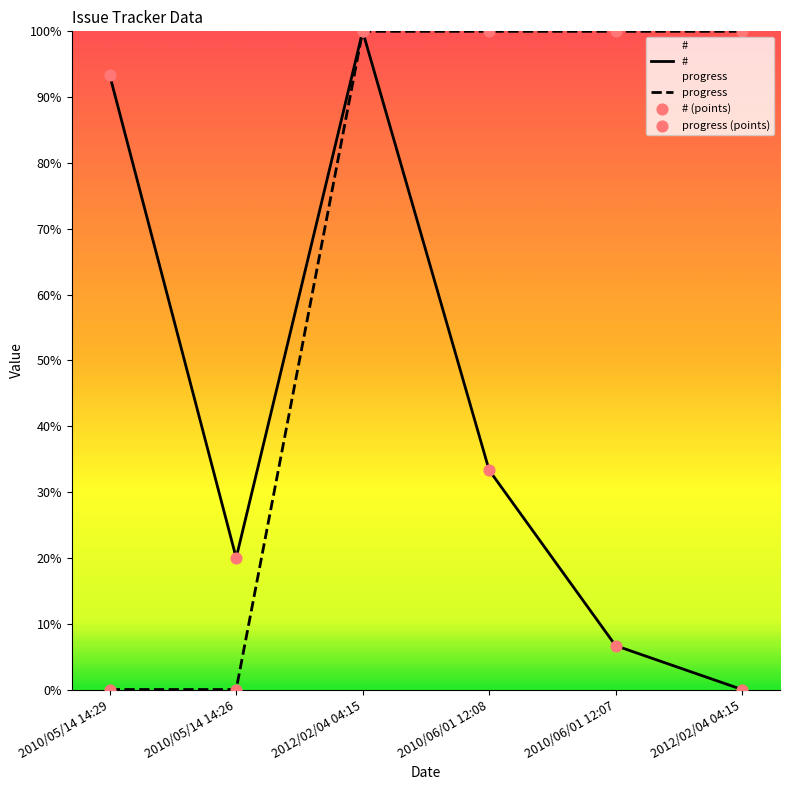

At which category is the sum across all series the highest?

2012/02/04 04:15